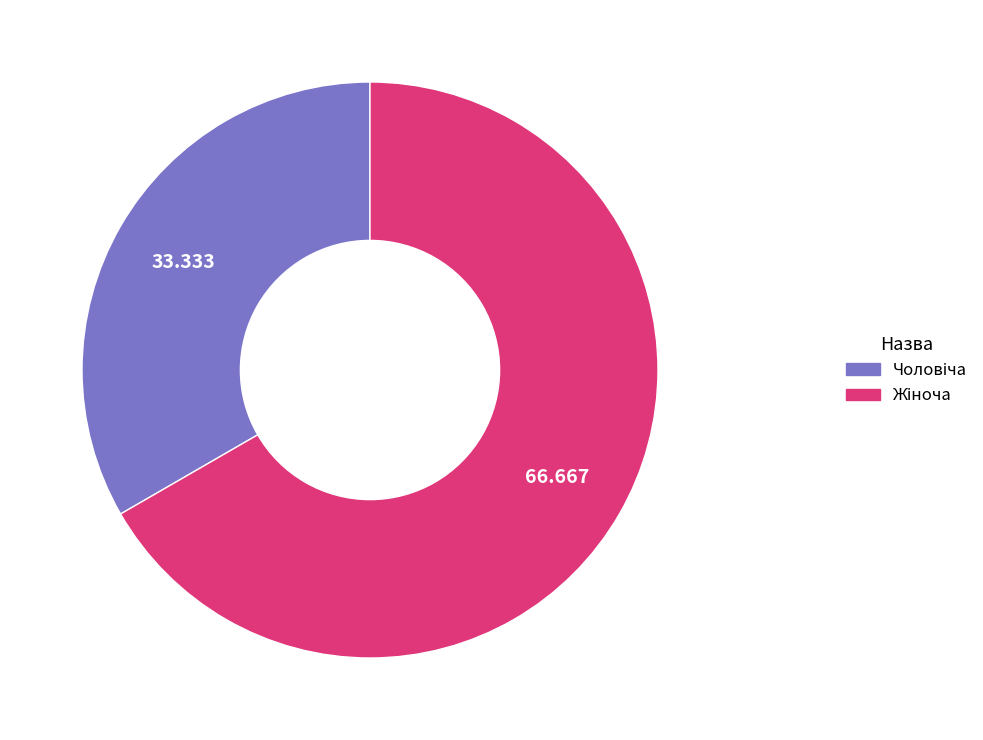

Does any single category account for the majority?

Yes